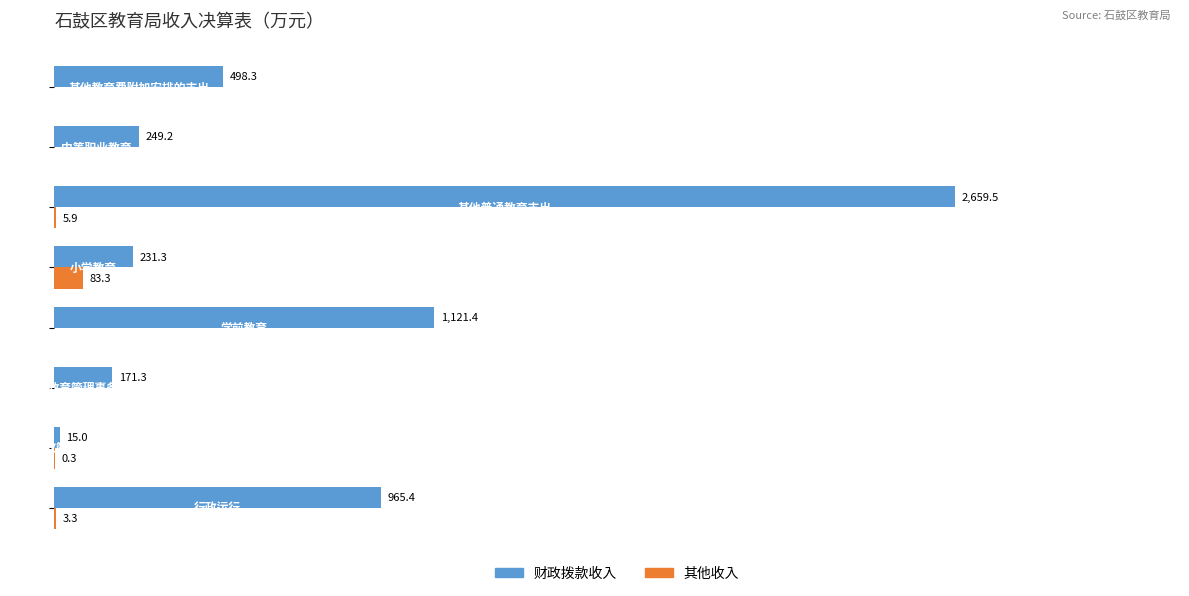

Which series has the largest total across all categories?

财政拨款收入